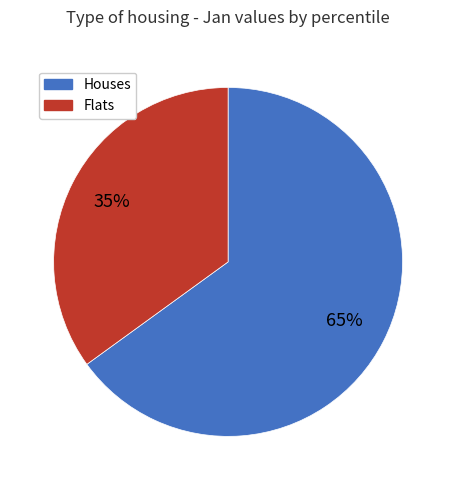

Is it true that Houses is 75% of the pie?

False